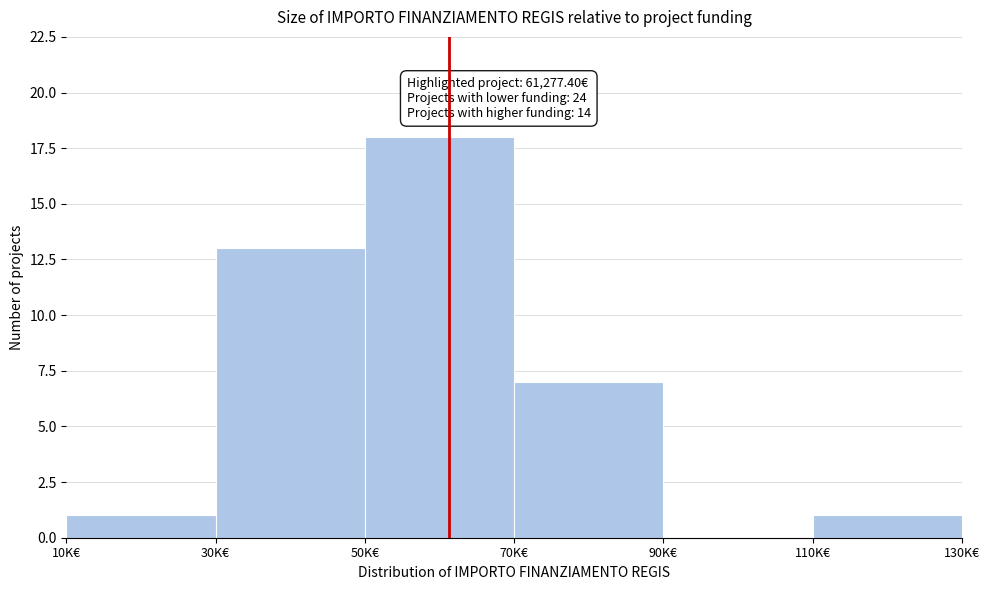

Reading right to left, what are all the values shown in this chart?

110K€=1	90K€=0	70K€=7	50K€=18	30K€=13	10K€=1